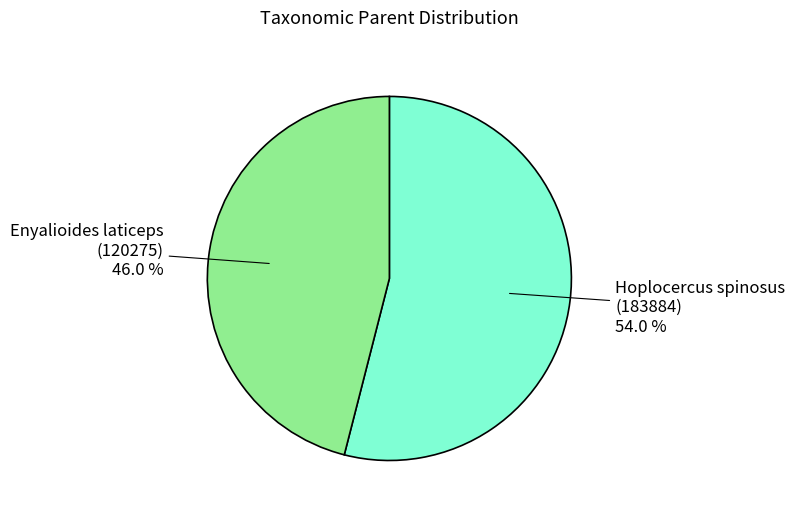

Which has a higher value, Hoplocercus spinosus (183884) or Enyalioides laticeps (120275)?

Hoplocercus spinosus (183884)